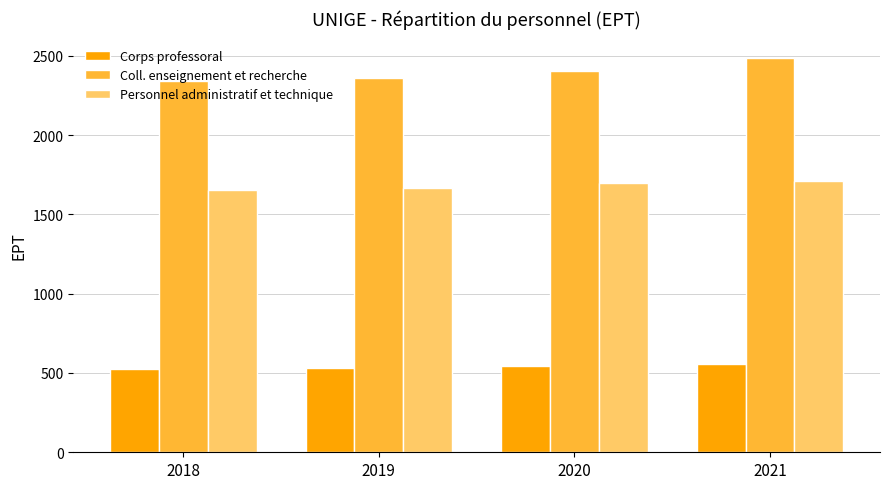

Which series has the largest total across all categories?

Coll. enseignement et recherche